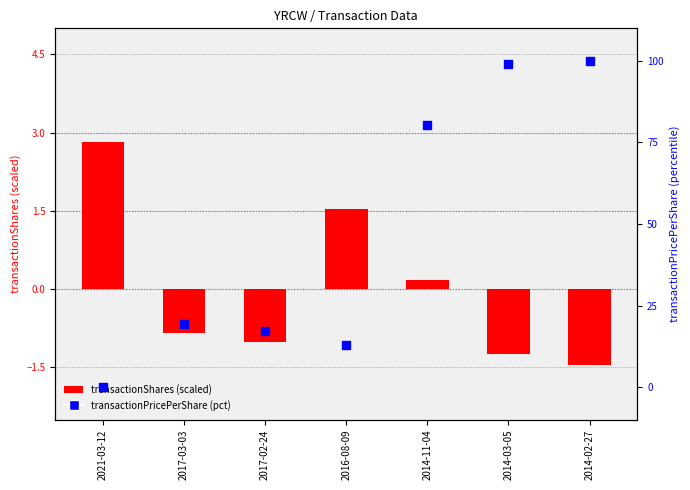

At how many categories does at least one series exceed 83?

2